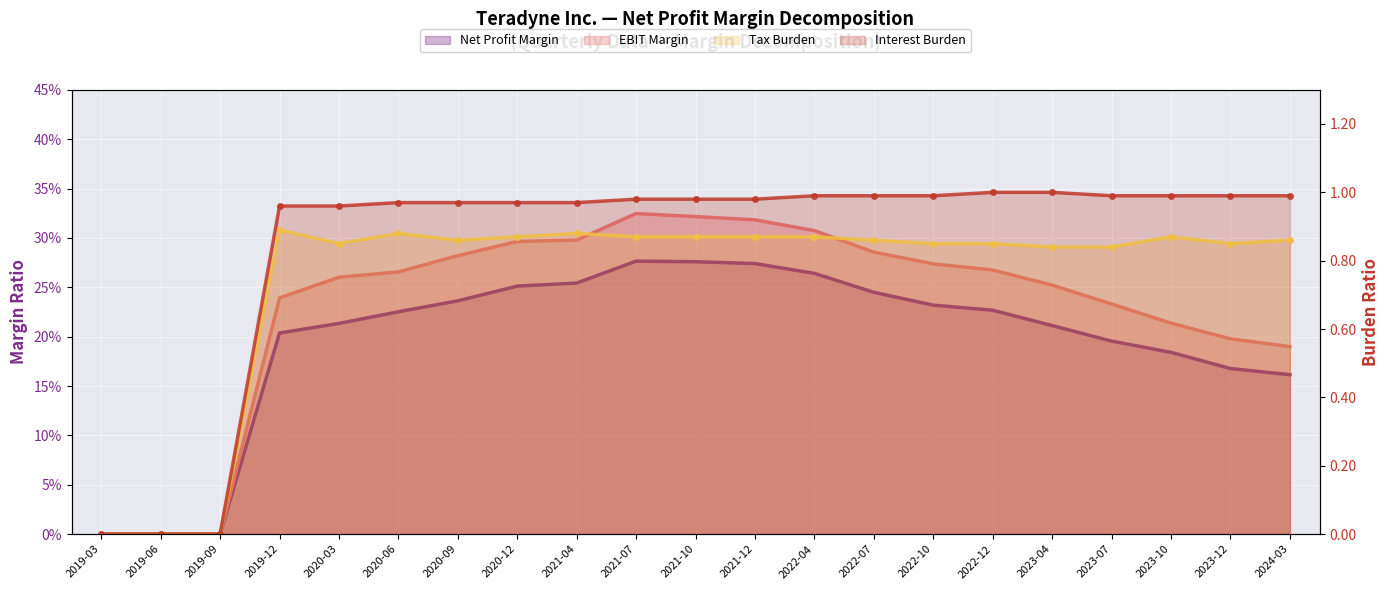

What are all the series names shown in the legend?

Net Profit Margin, EBIT Margin, Tax Burden, Interest Burden